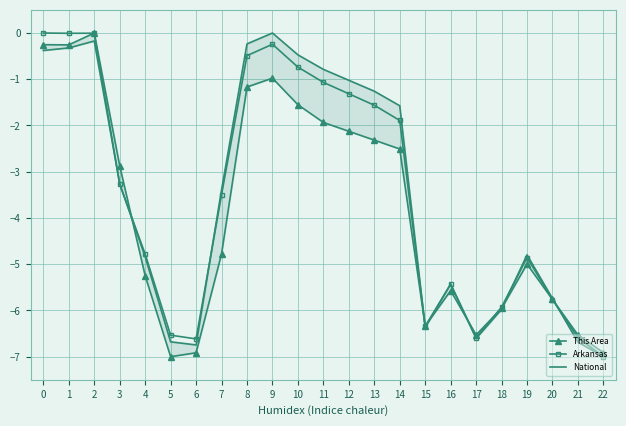

What is the approximate value of National at 0?

-0.4